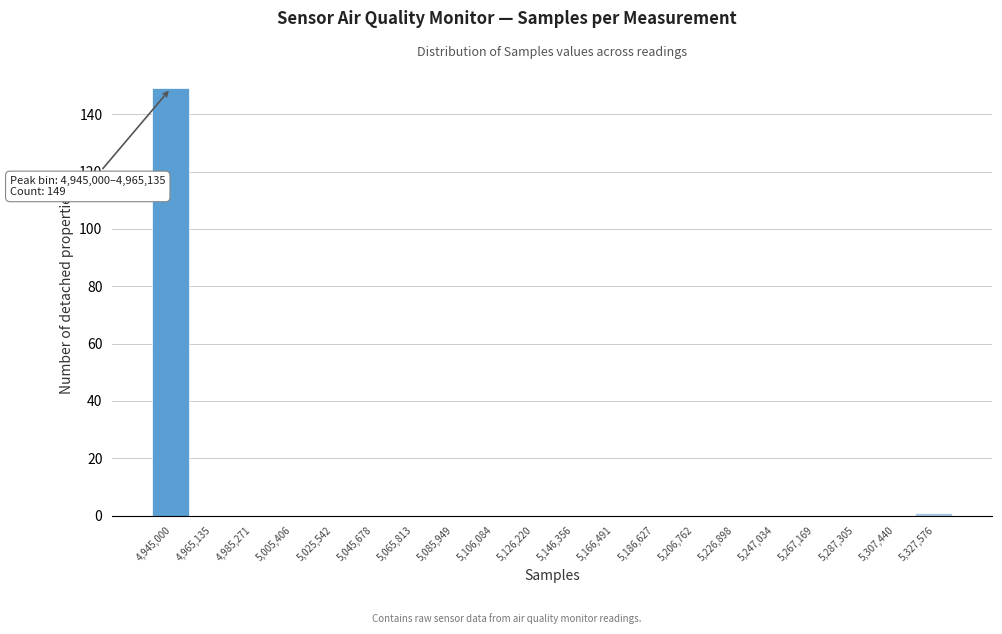

Reading left to right, what are all the values shown in this chart?

4,945,000=149	4,965,135=0	4,985,271=0	5,005,406=0	5,025,542=0	5,045,678=0	5,065,813=0	5,085,949=0	5,106,084=0	5,126,220=0	5,146,356=0	5,166,491=0	5,186,627=0	5,206,762=0	5,226,898=0	5,247,034=0	5,267,169=0	5,287,305=0	5,307,440=0	5,327,576=1